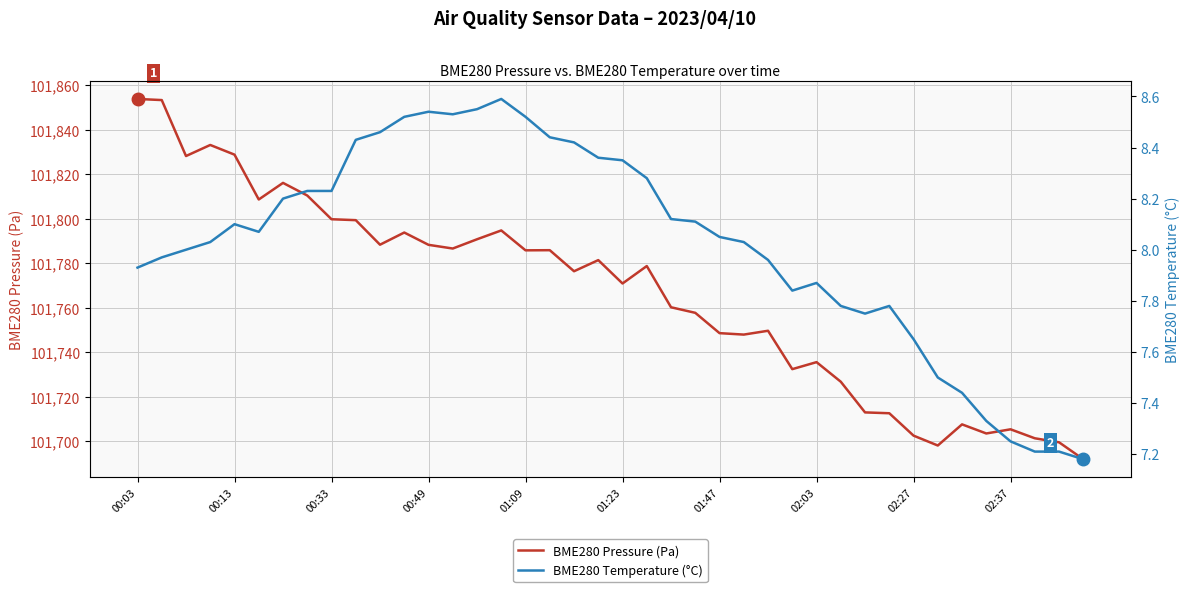

How many series are shown in this chart?

2